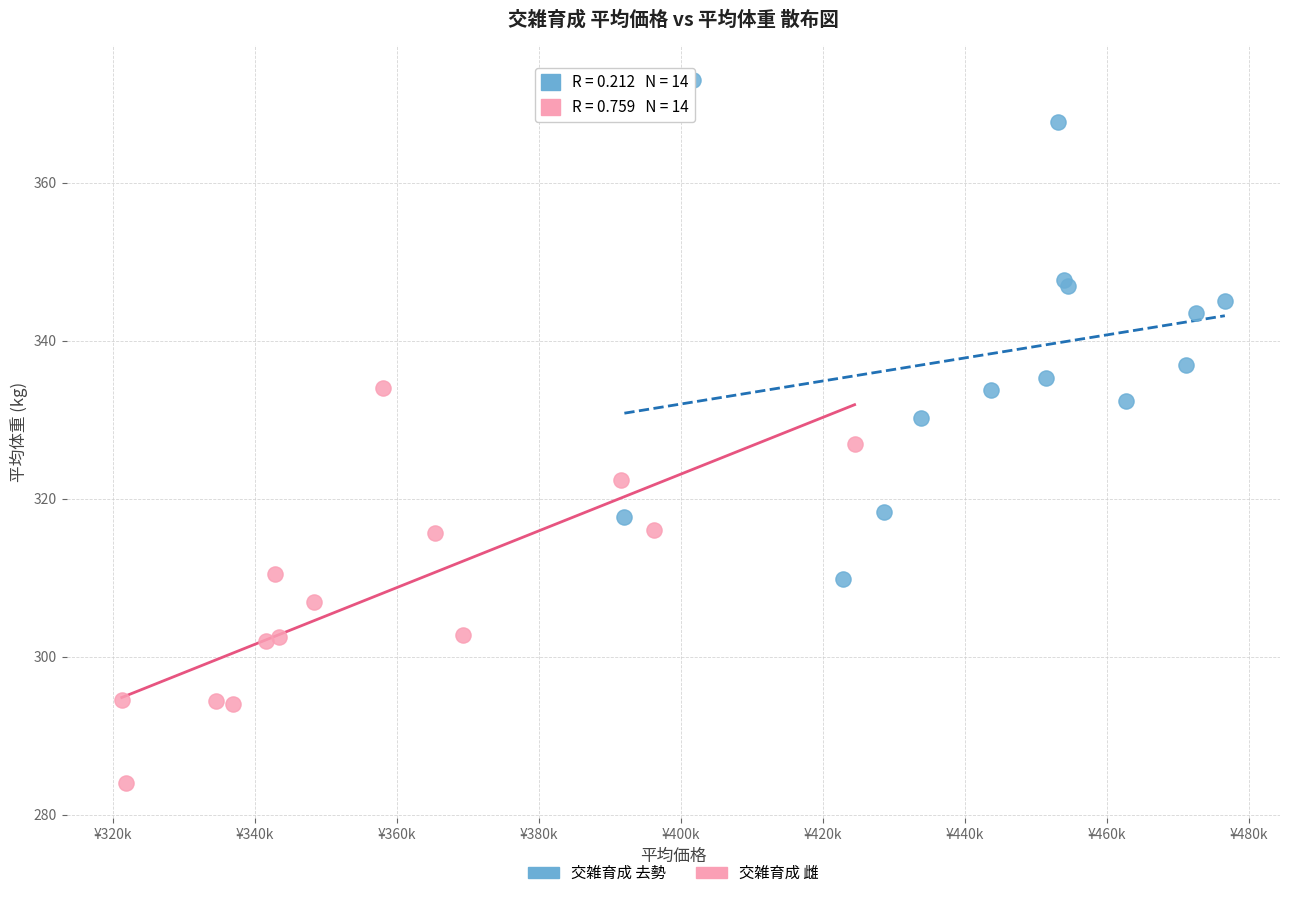

Which series contains the highest Y value?

交雑育成 去勢